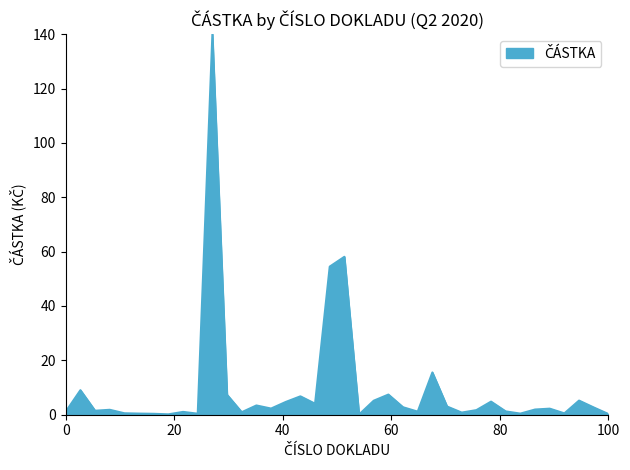

What is the difference between the maximum and minimum values?

140.0